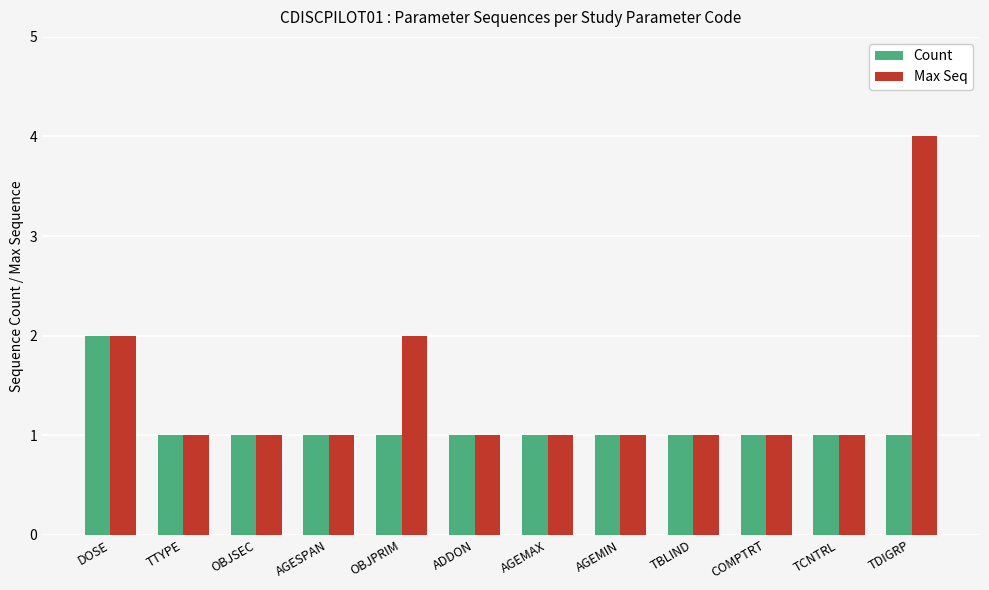

What are all the series names shown in the legend?

Count, Max Seq